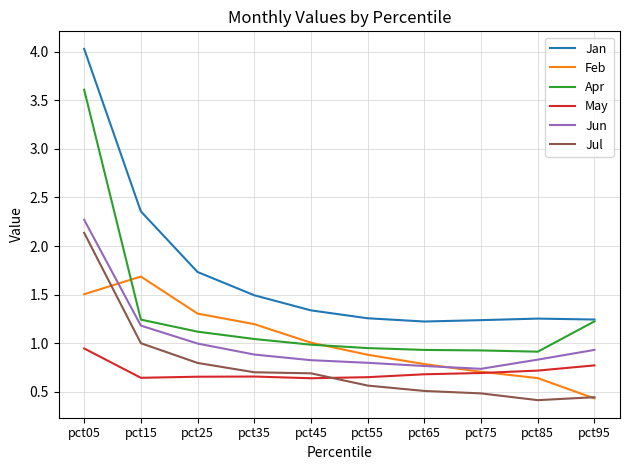

What is the maximum value shown in the chart?

4.0